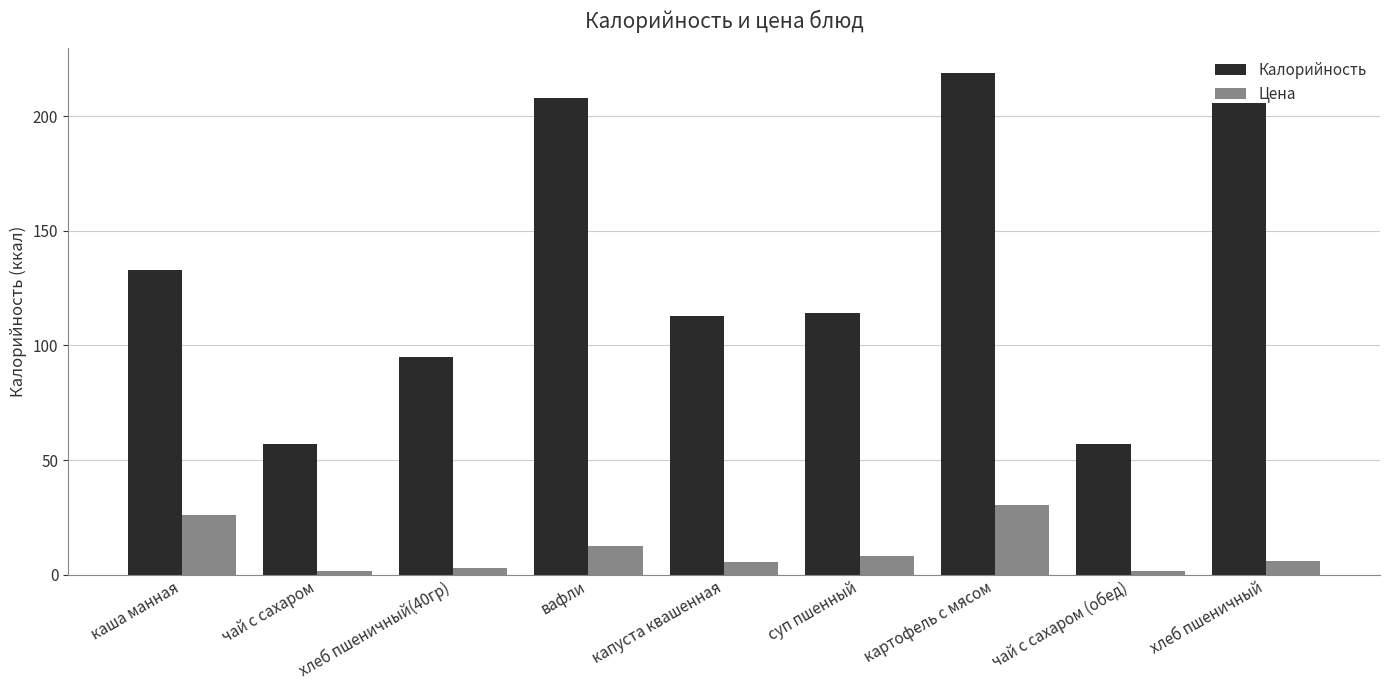

List the series in order of their overall mean, highest first.

Калорийность, Цена